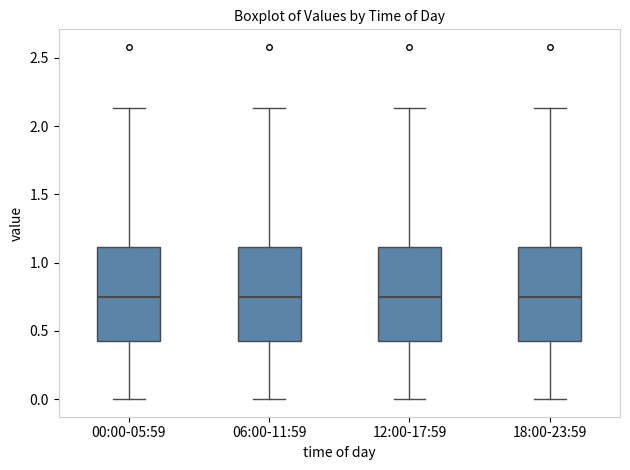

Reading left to right, read every box against the y-axis: the position of its median line, the range the box covers, and the ends of its whiskers. The values are not printed on the chart, so give them approximately, as read against the axis.

00:00-05:59: median 0.75, box 0.40 to 1.10, whiskers 0.00 to 2.15
06:00-11:59: median 0.75, box 0.40 to 1.10, whiskers 0.00 to 2.15
12:00-17:59: median 0.75, box 0.40 to 1.10, whiskers 0.00 to 2.15
18:00-23:59: median 0.75, box 0.40 to 1.10, whiskers 0.00 to 2.15